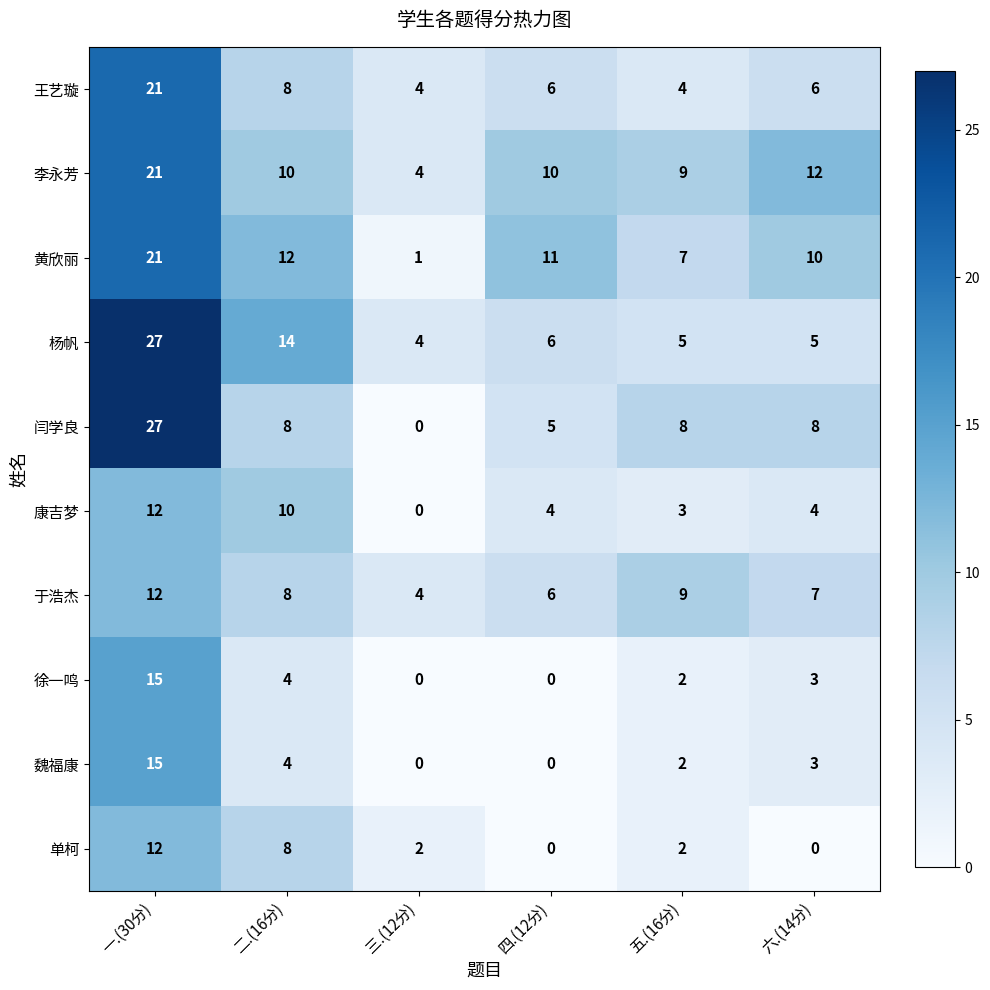

What is the minimum value for 于浩杰?

4